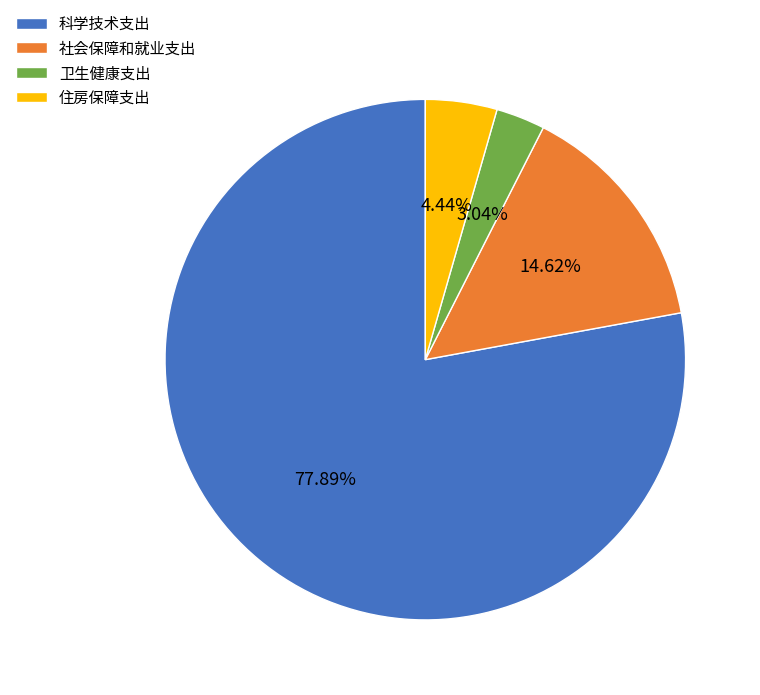

What is the ratio of the value at 科学技术支出 to the value at 卫生健康支出?

25.6